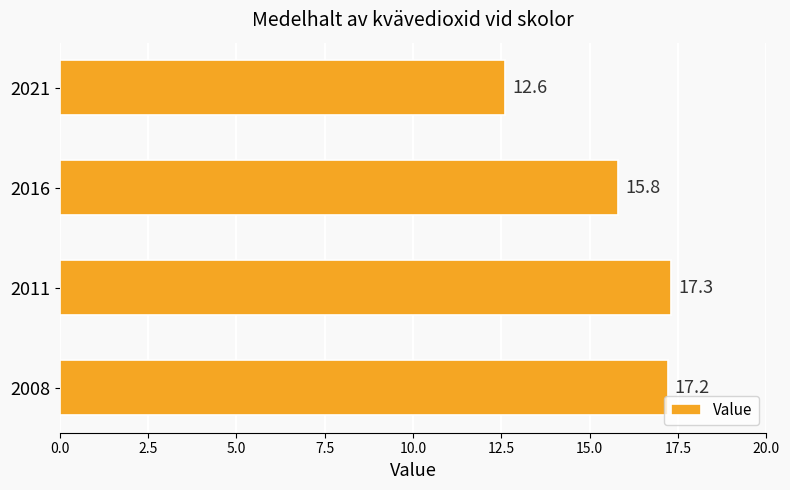

Reading top to bottom, transcribe all the data shown in this chart.

2021=12.6	2016=15.8	2011=17.3	2008=17.2